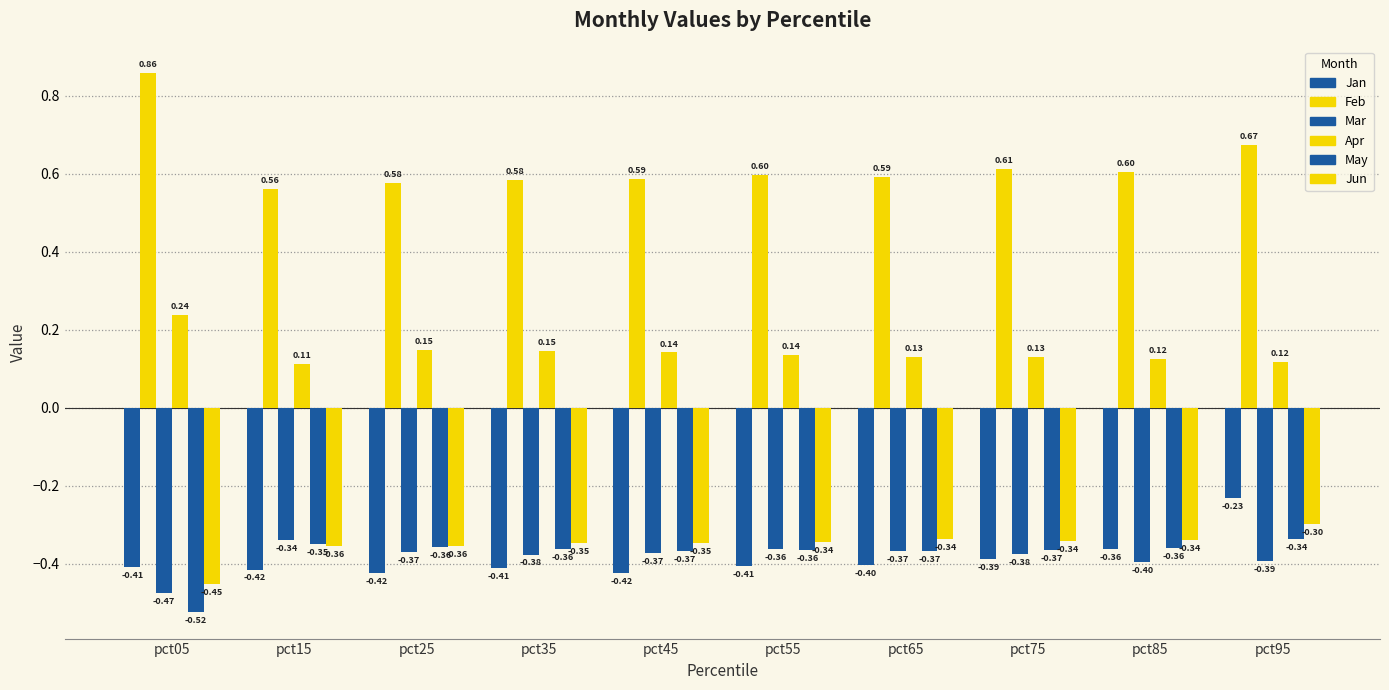

What is the total value across all series at pct85?

-0.7